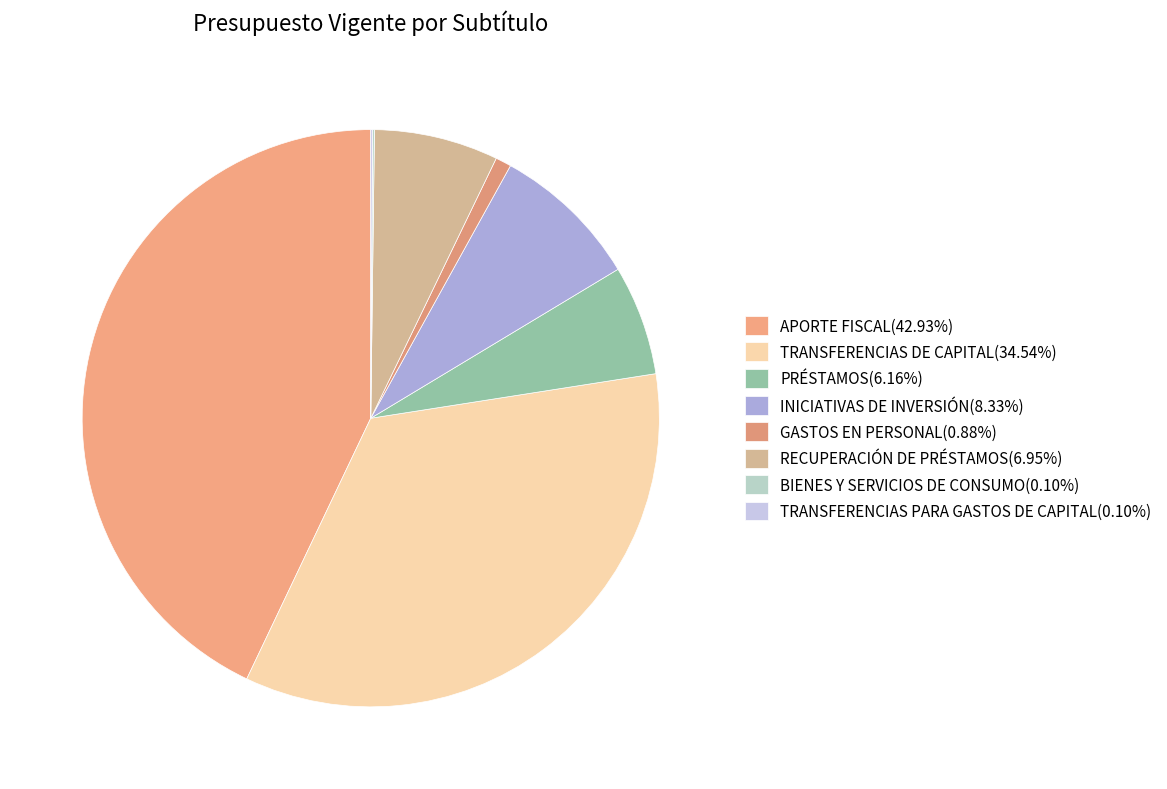

What is the largest slice in the pie chart?

APORTE FISCAL